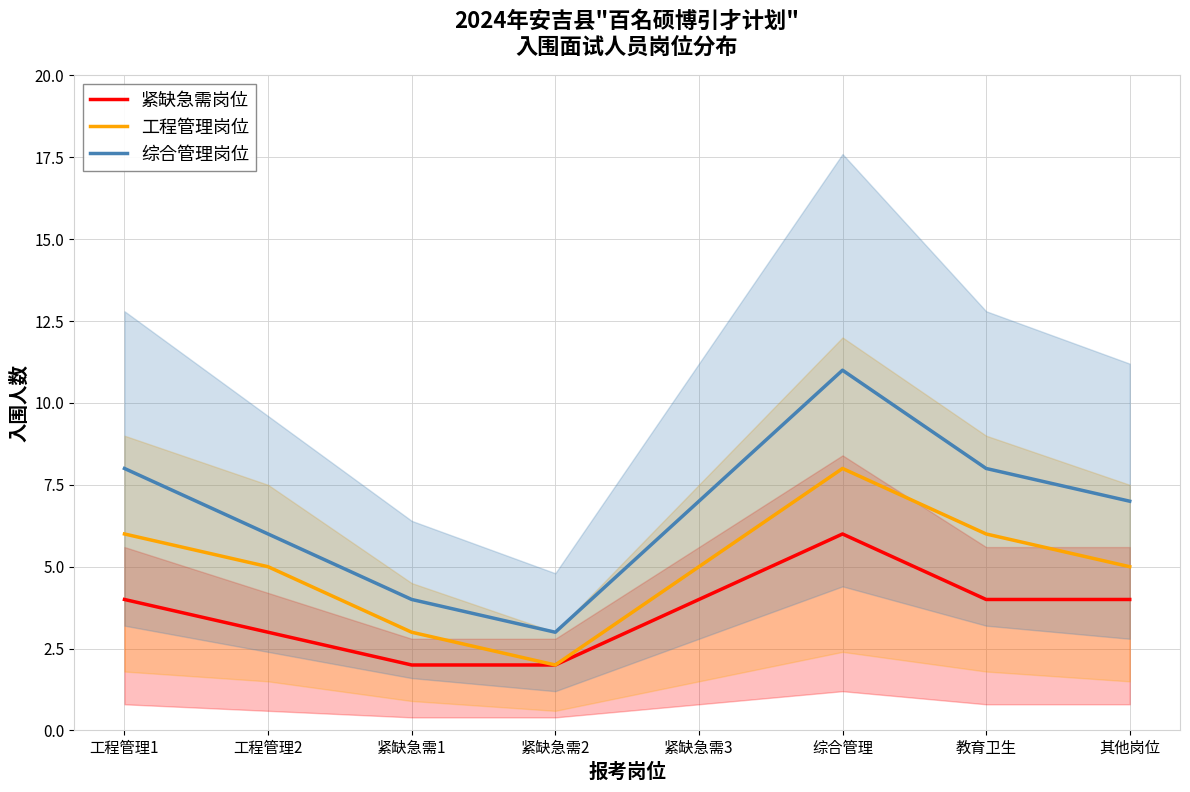

Where does the 紧缺急需岗位 series first go above 4?

综合管理